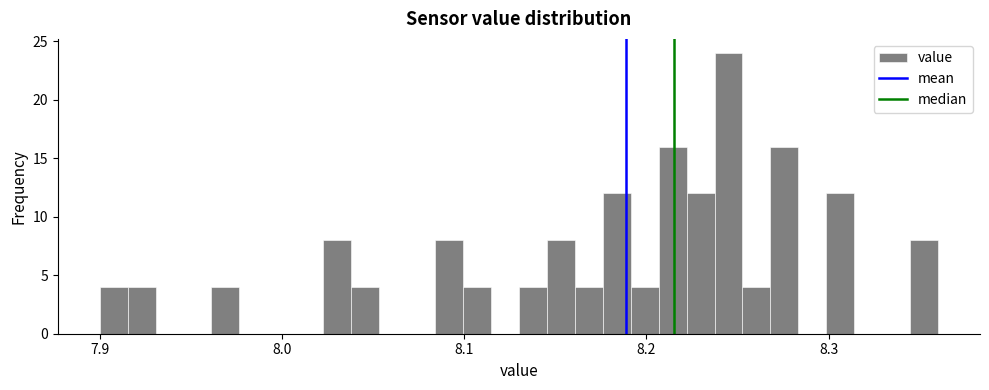

Read against the x-axis, roughly where is the centre of the tallest bar?

8.25